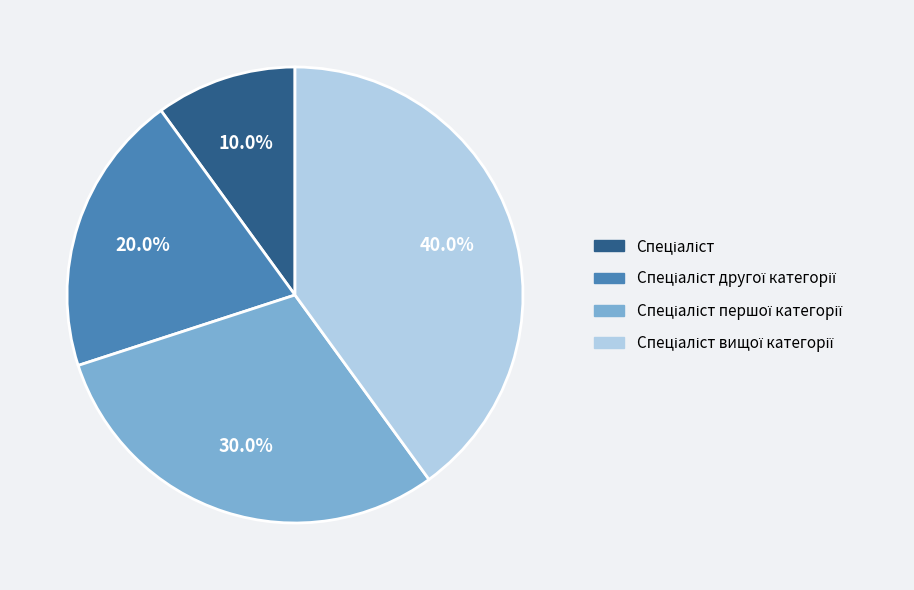

How many slices are in this pie chart?

4